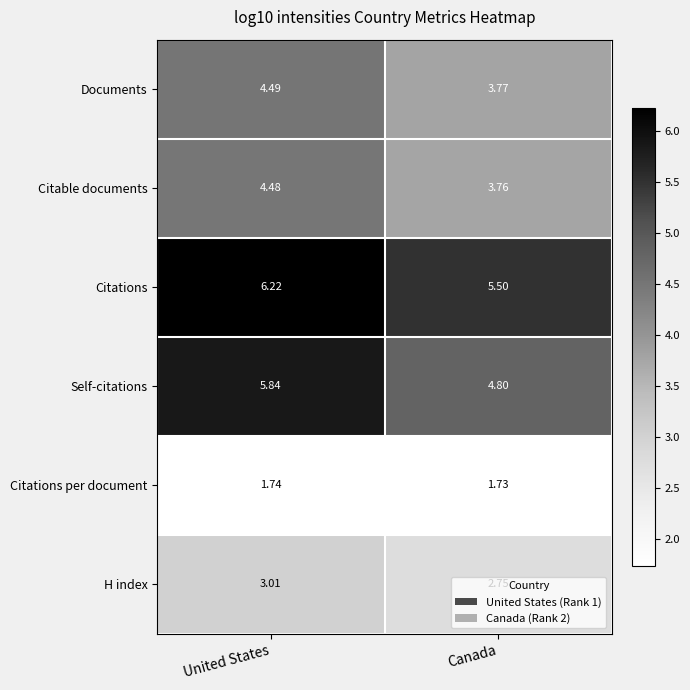

Is the value of H index at United States greater than the value of Documents at United States?

No